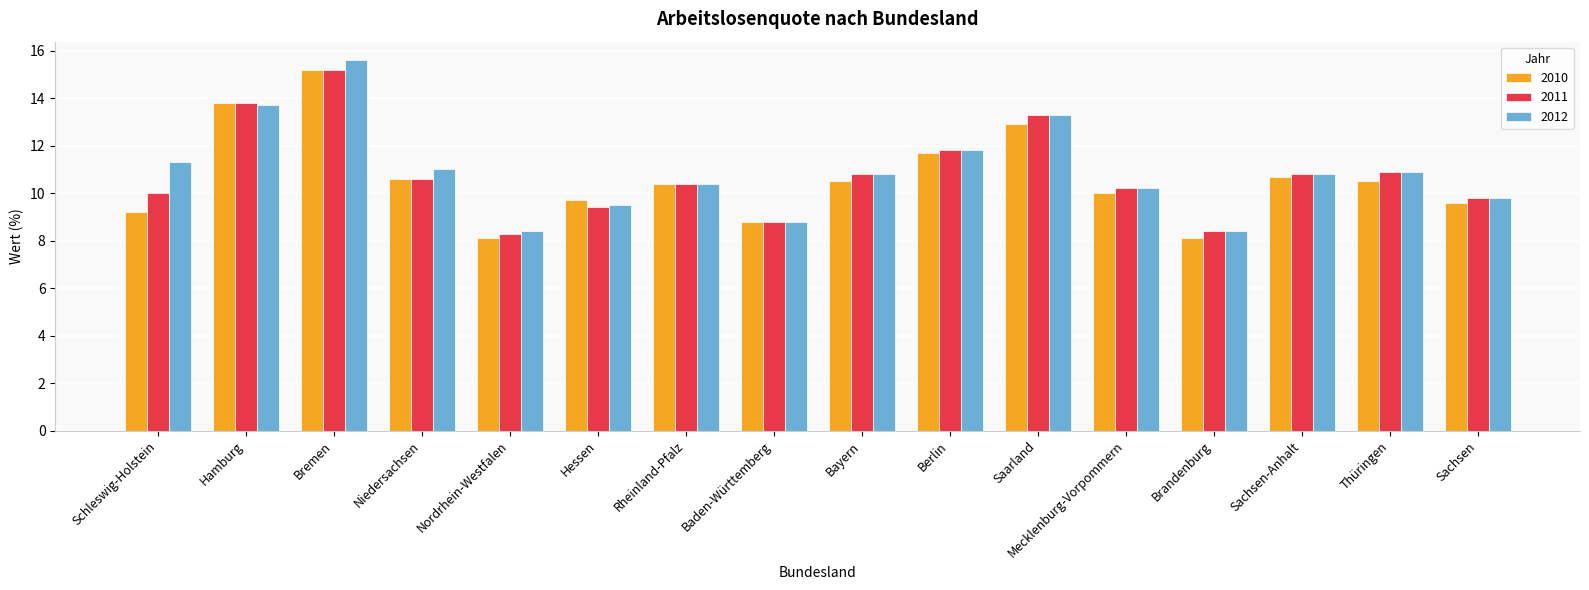

What value does the 2010 series have at Bayern?

10.5